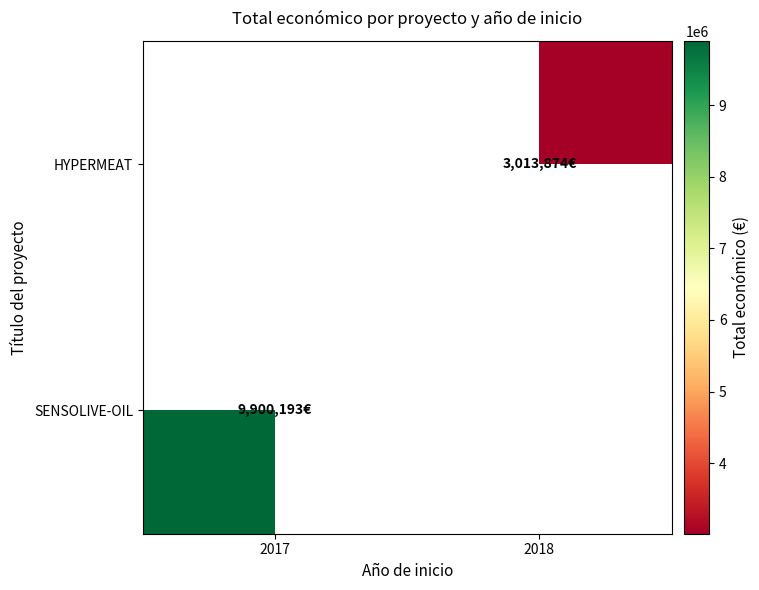

Is the value of HYPERMEAT at 2018 greater than the value of SENSOLIVE-OIL at 2018?

No